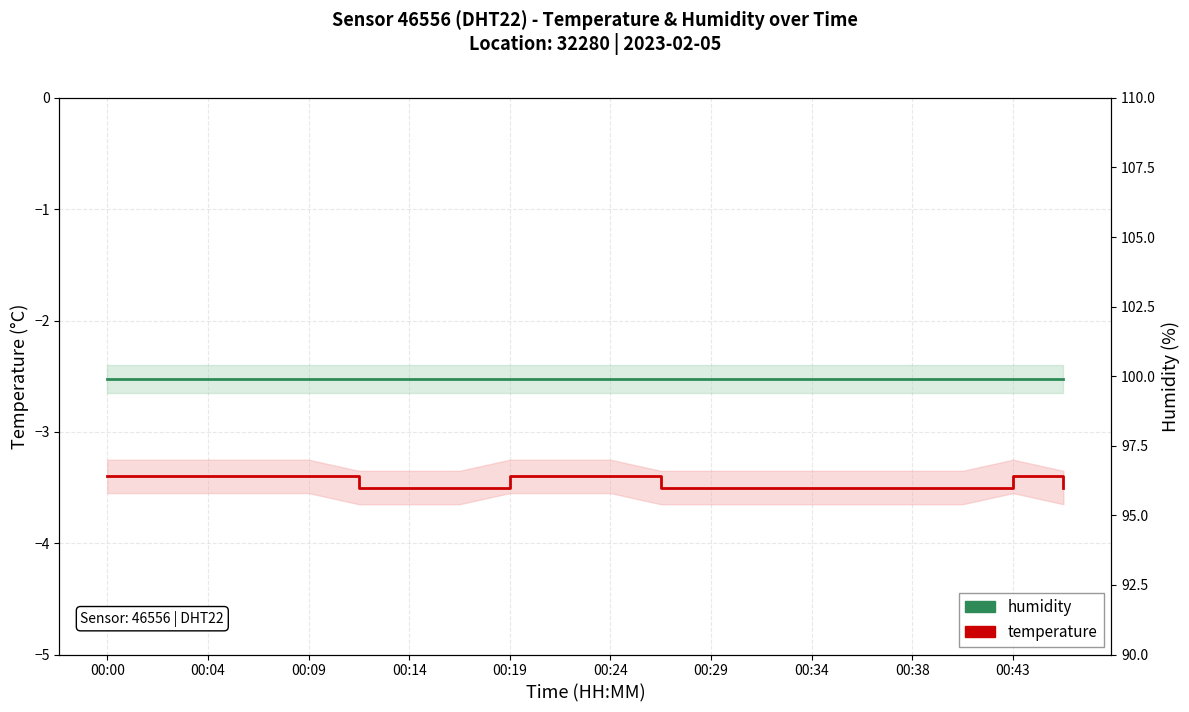

What is the average value of the temperature series?

-3.5